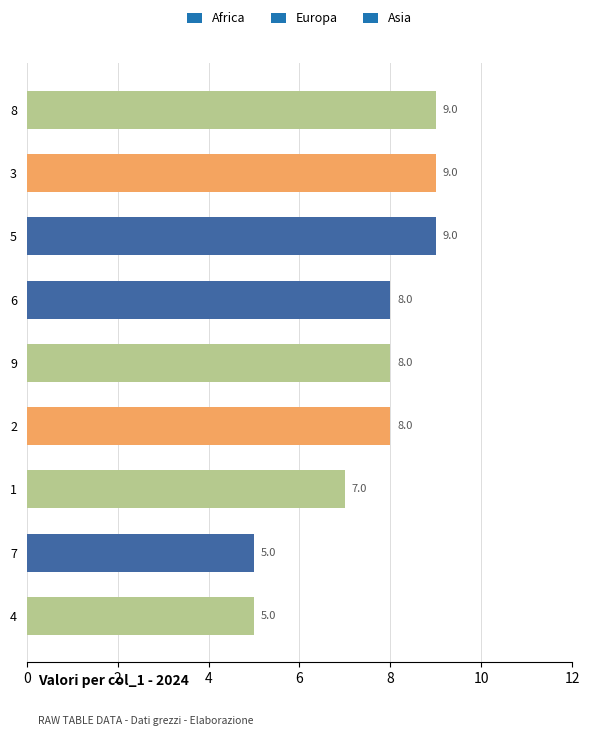

What is the average value?

8